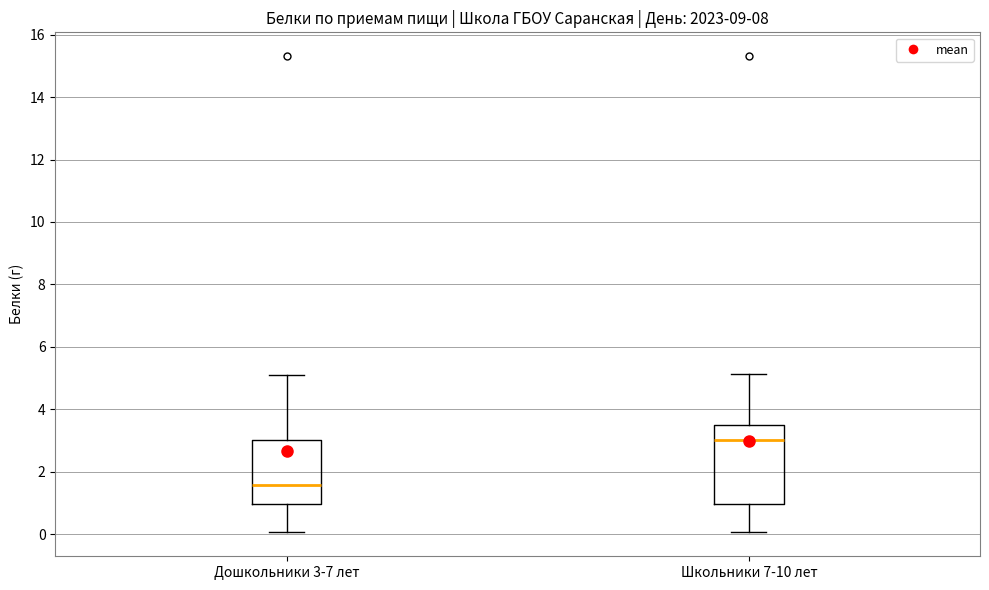

Where does the median line of the box for Дошкольники 3-7 лет sit on the y-axis? The values are not printed on the chart, so give them approximately, as read against the axis.

1.6